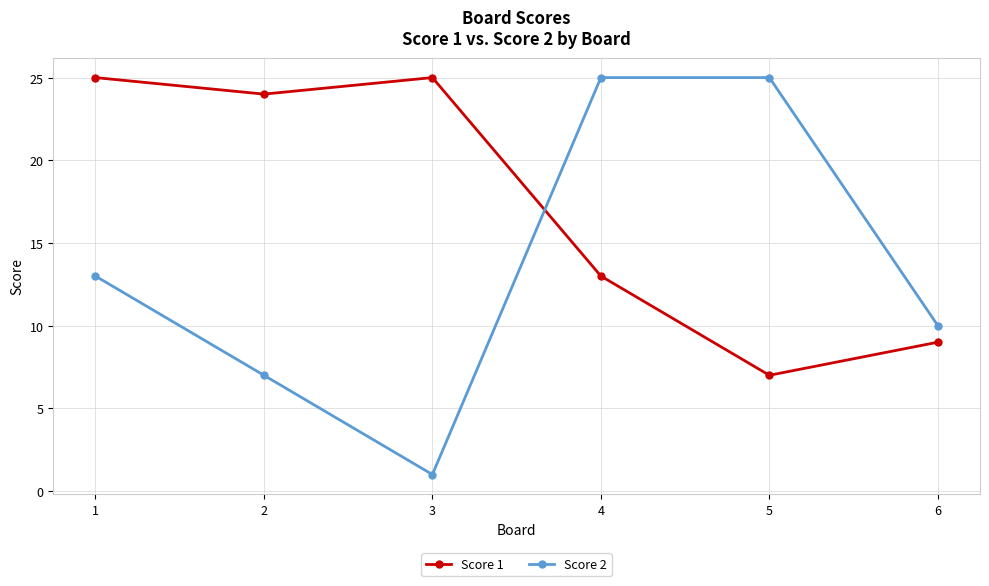

How many lines are shown in the chart?

2